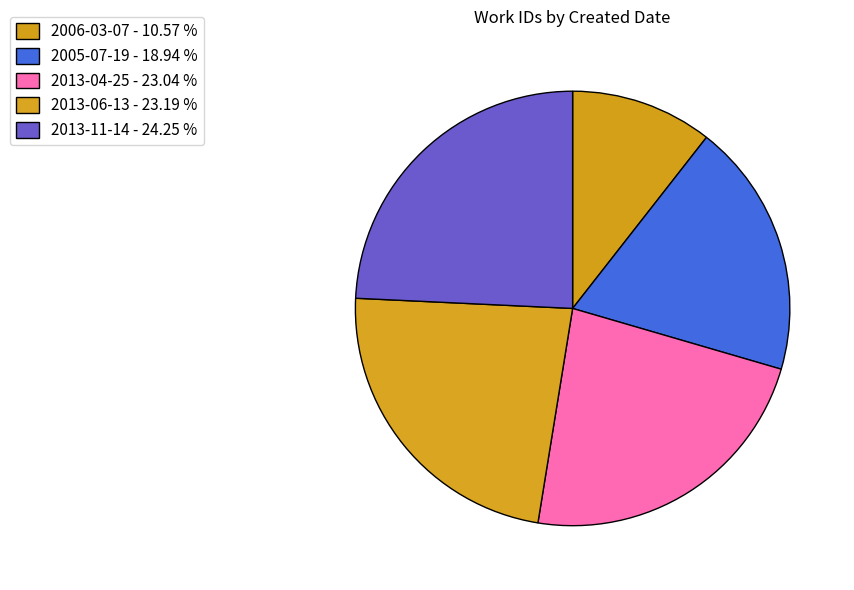

How many slices are in this pie chart?

5